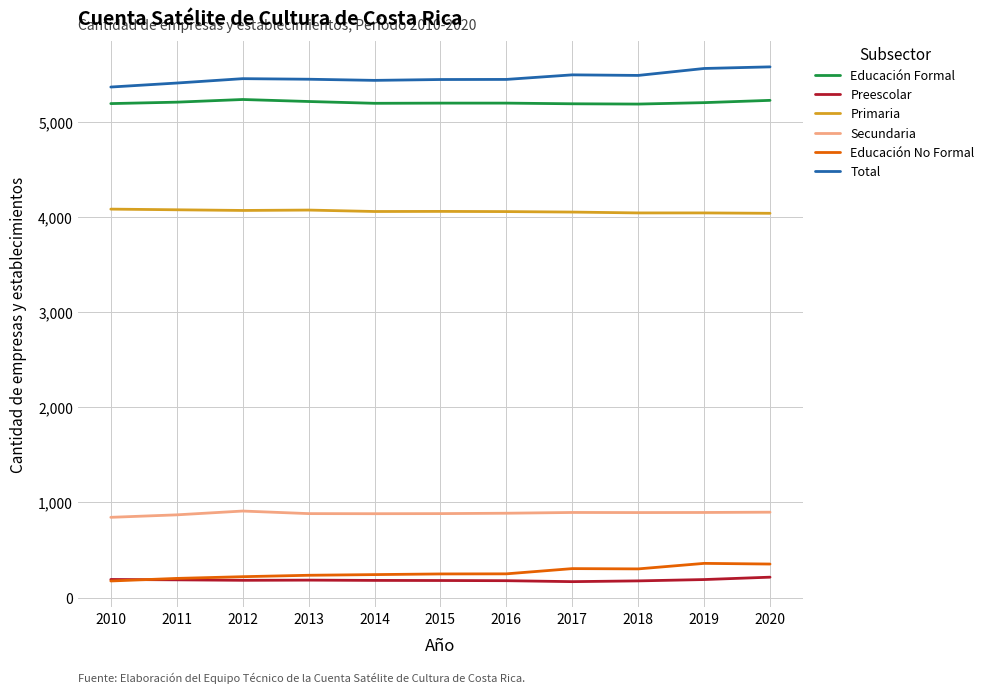

What is the difference between the highest and lowest values at 2010?

5191